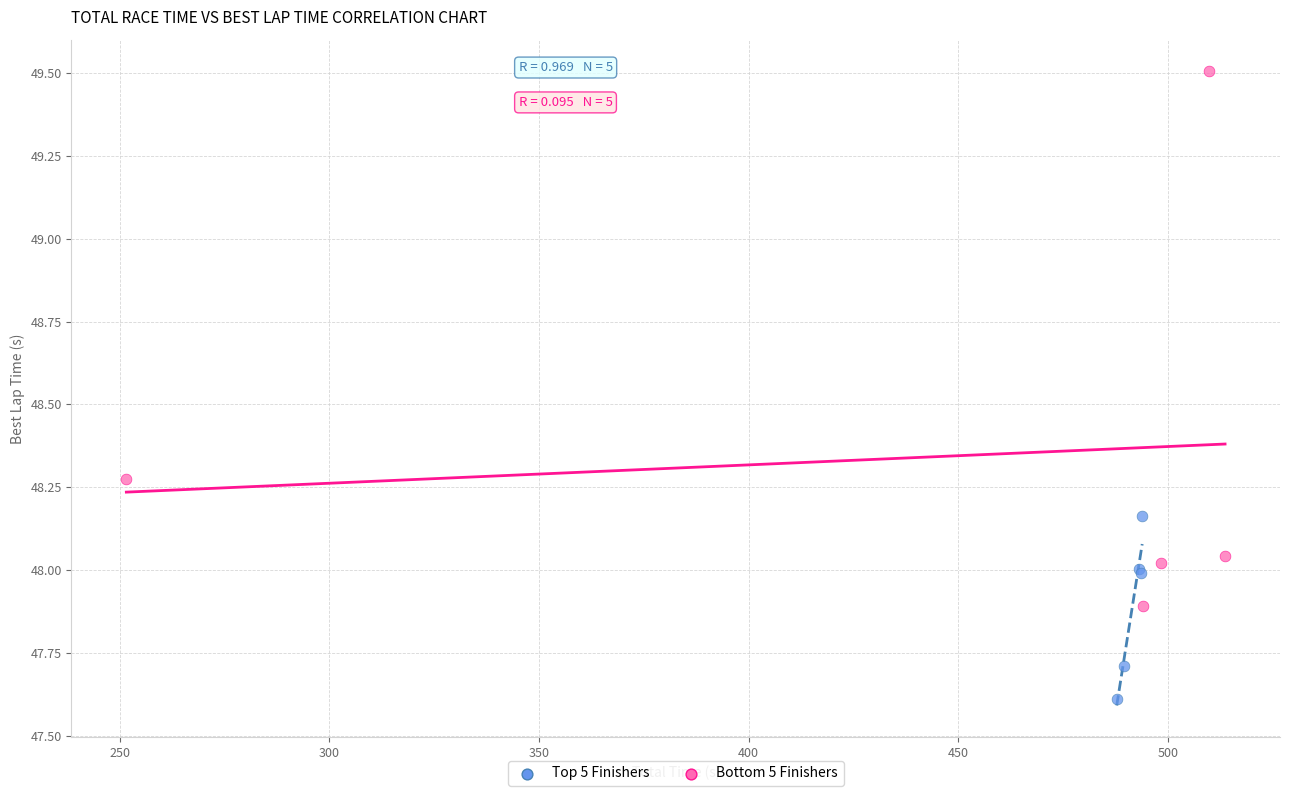

Which series reaches the maximum Y coordinate?

Bottom 5 Finishers